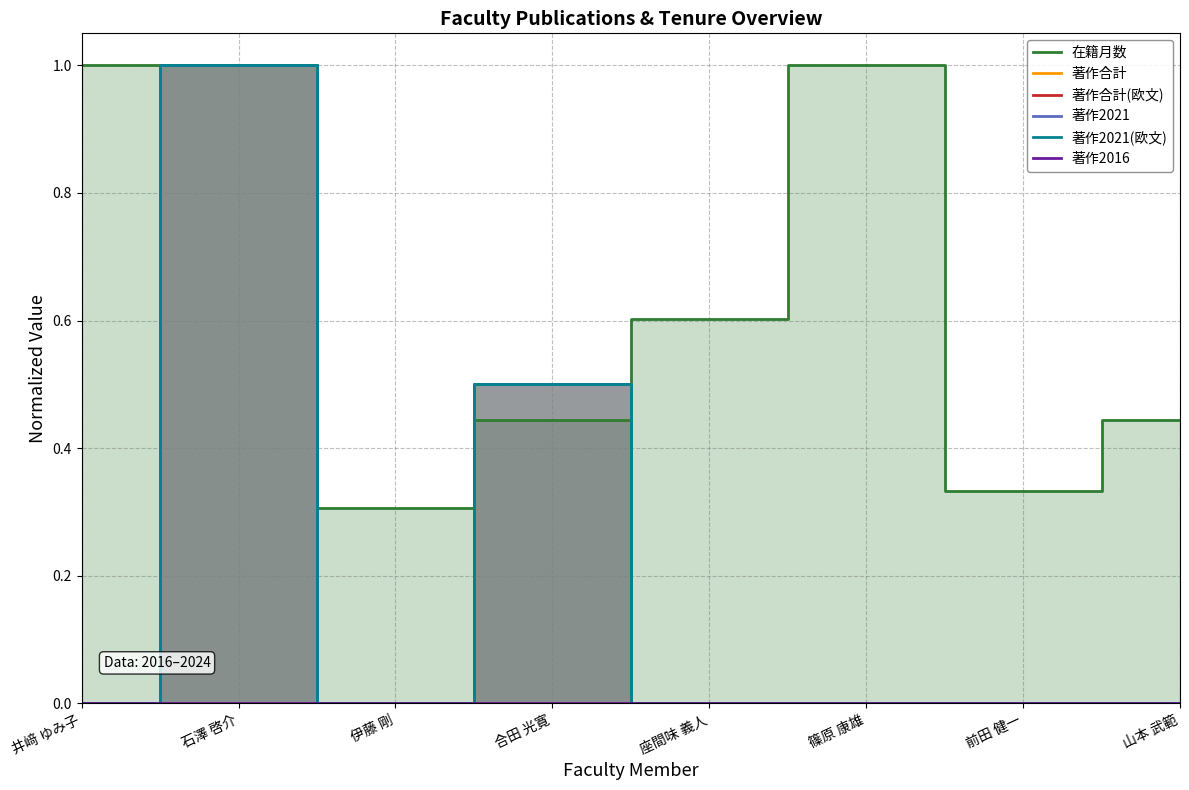

What is the total value across all series at 石澤 啓介?

5.0